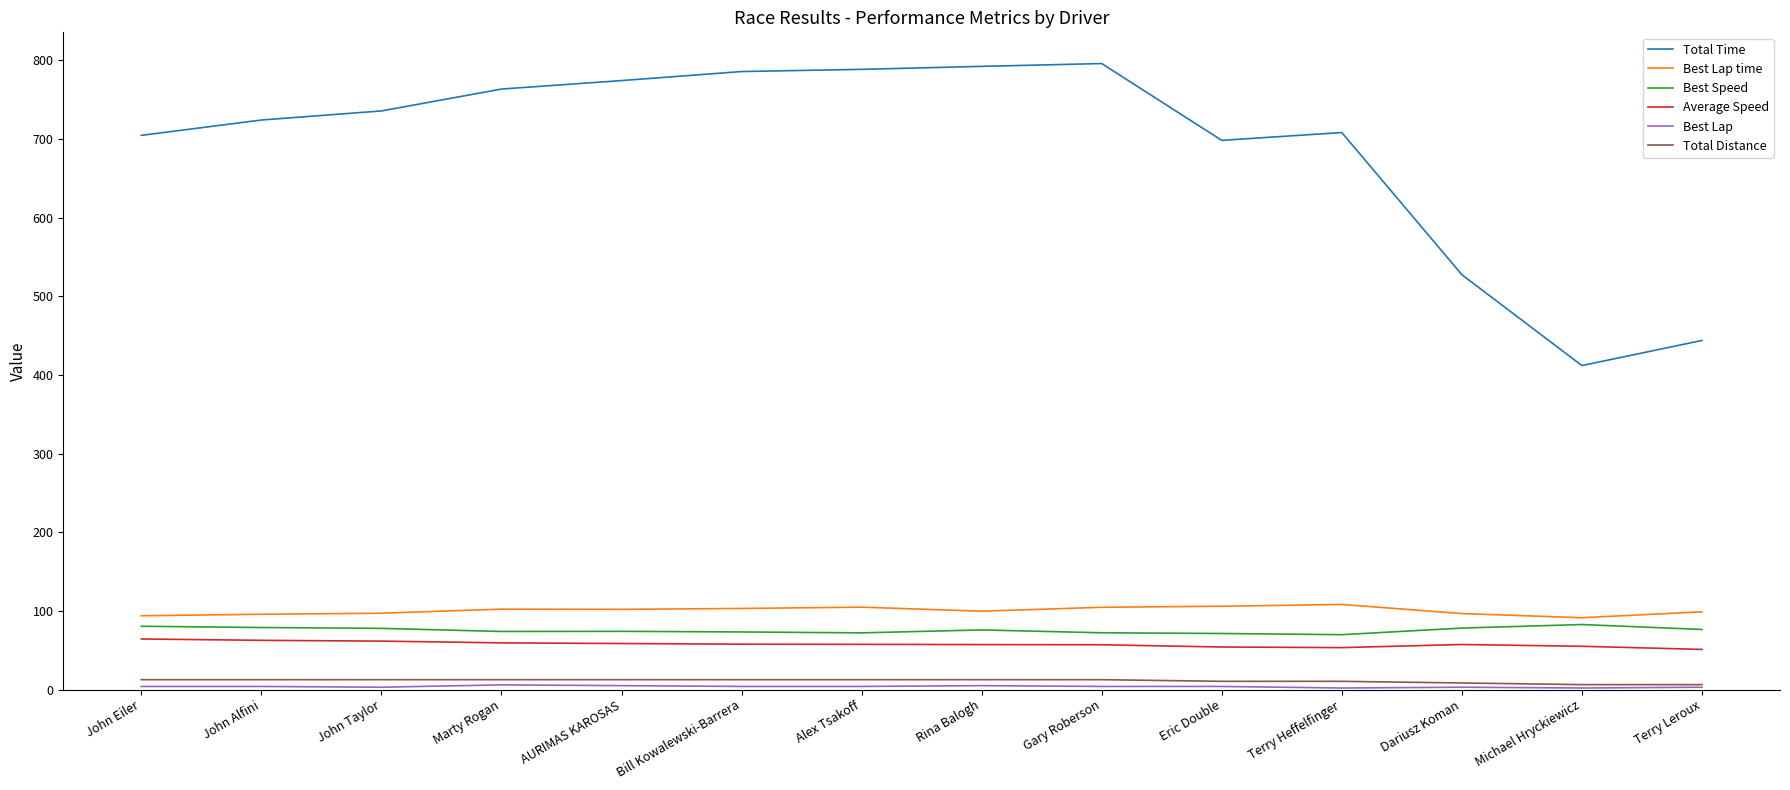

Which series has the widest spread of values?

Total Time